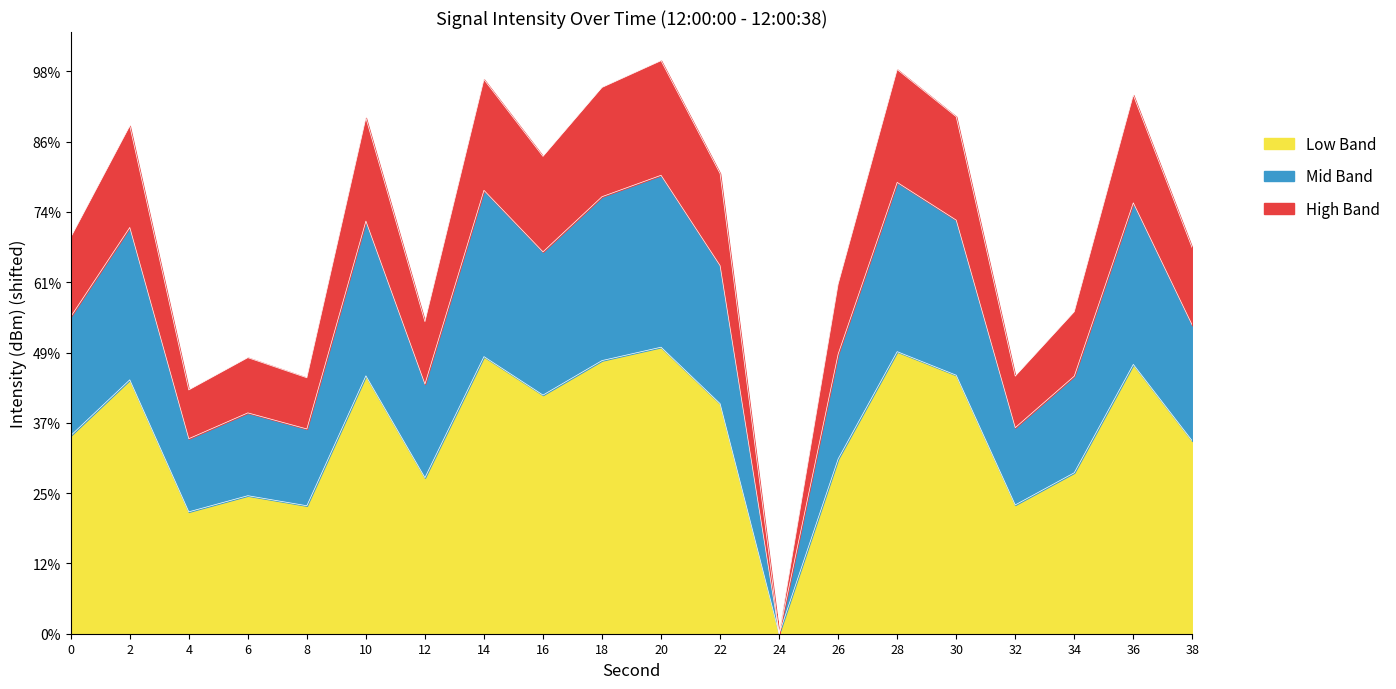

Does the chart have visible grid lines?

No